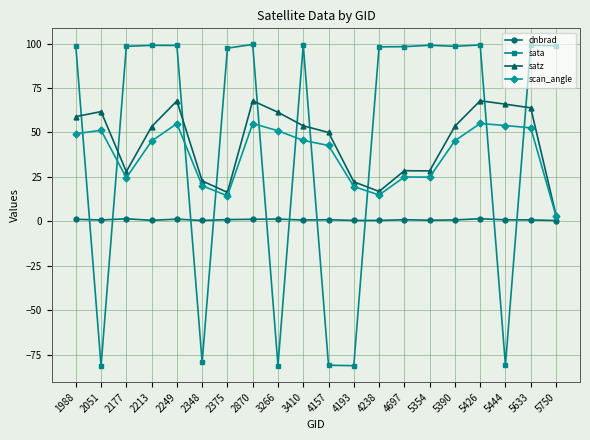

True or false: dnbrad has a value of 0.9 at 4157.

True